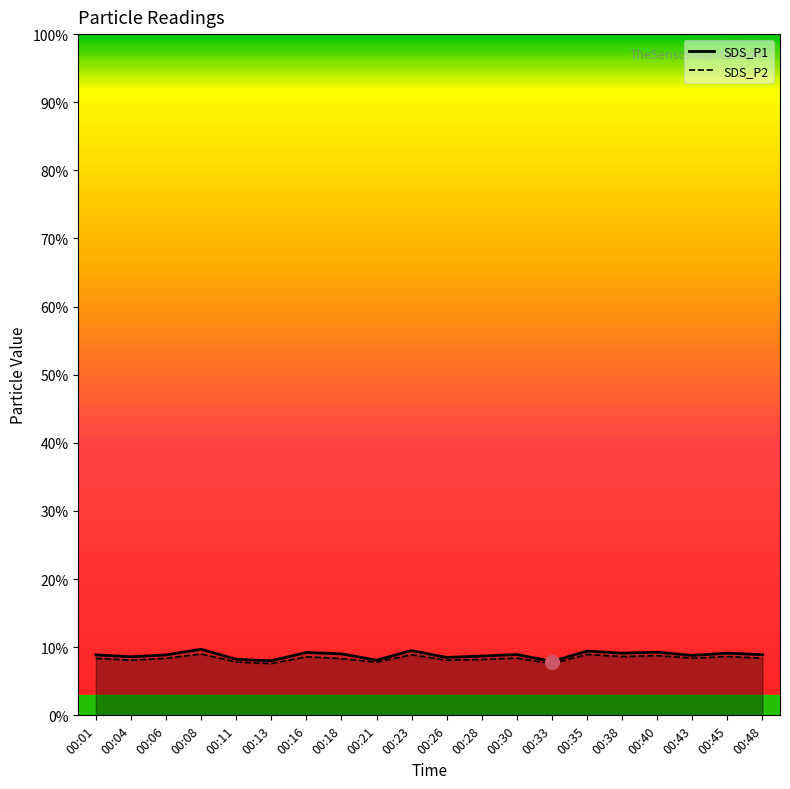

True or false: SDS_P2 has more than 2 points higher than both neighbors.

True